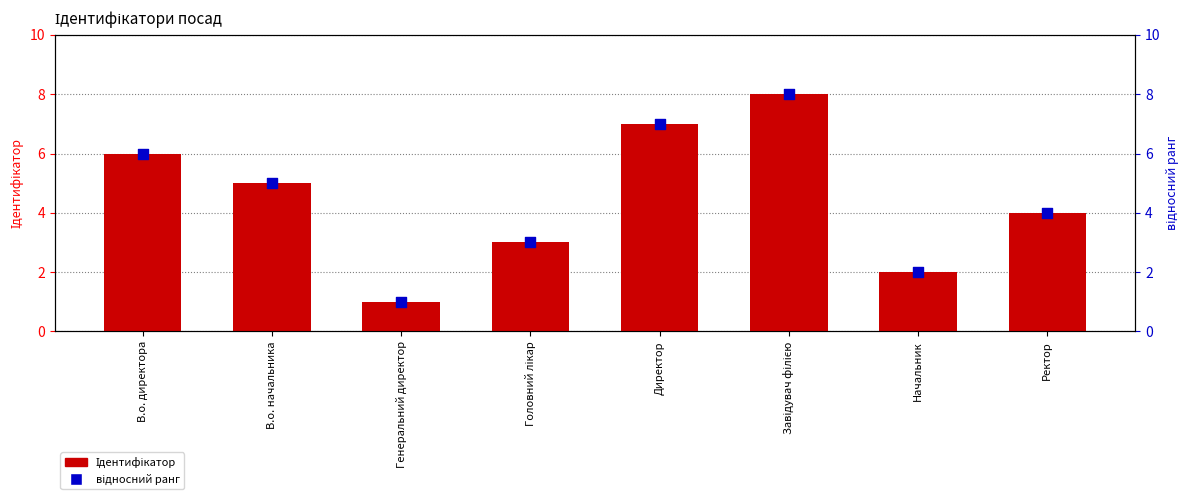

Which series contains the lowest Y value?

Ідентифікатор